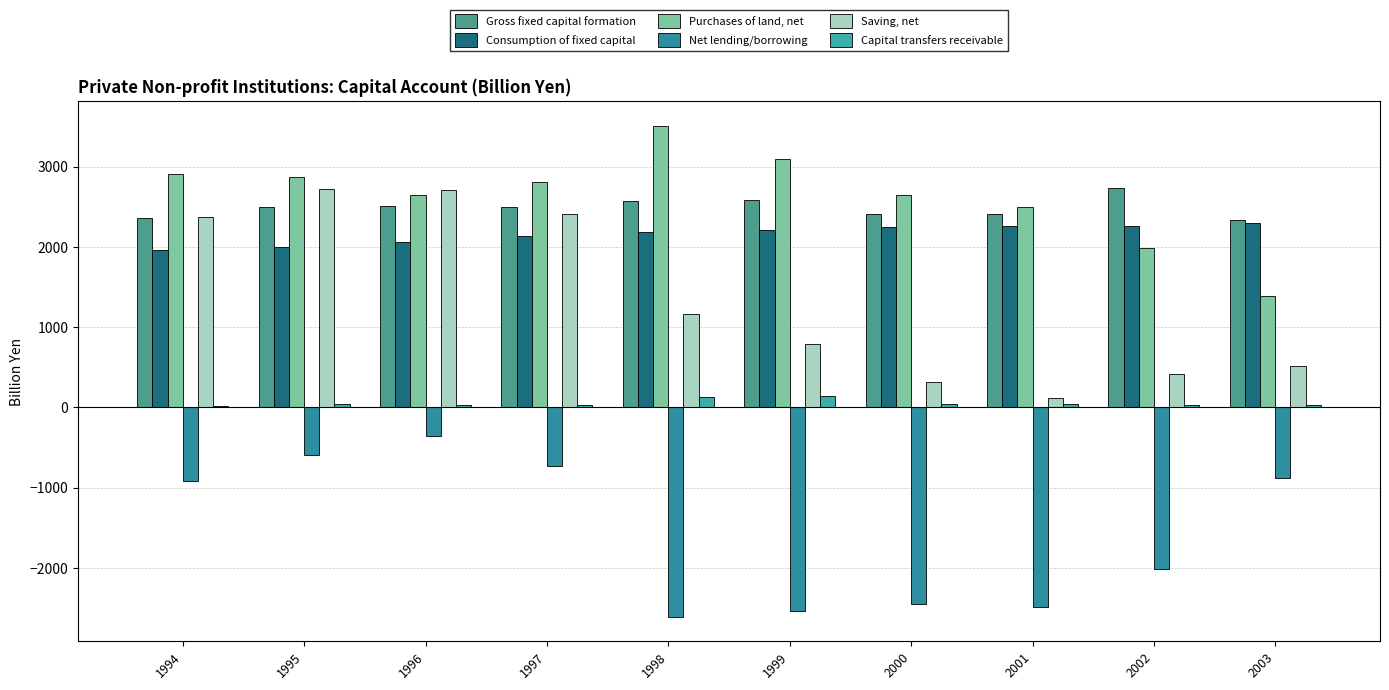

How many categories are shown in the chart?

10